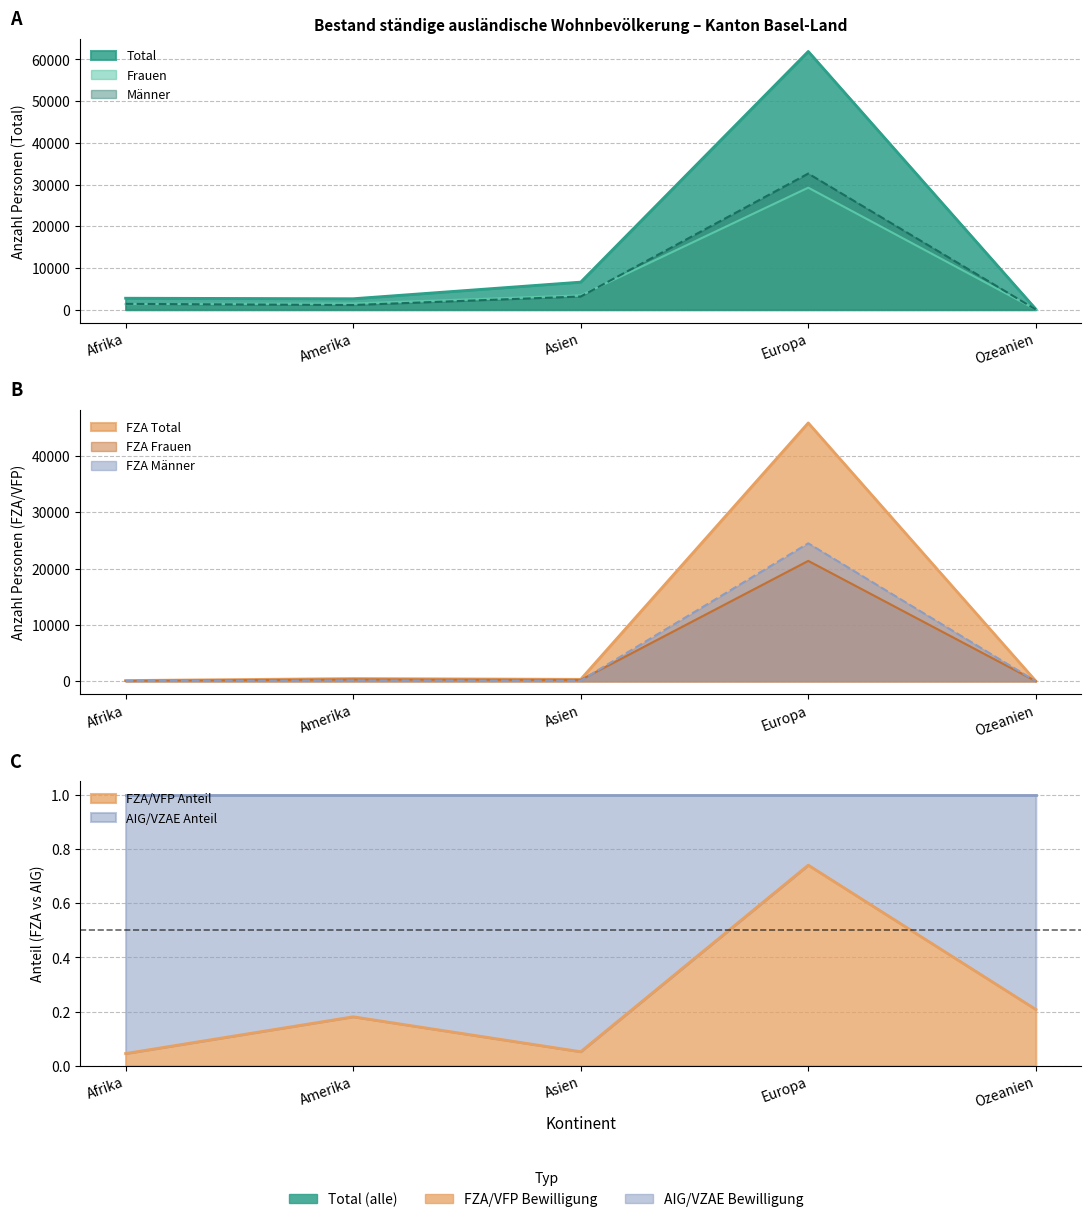

Which category has the highest value across all series?

Europa